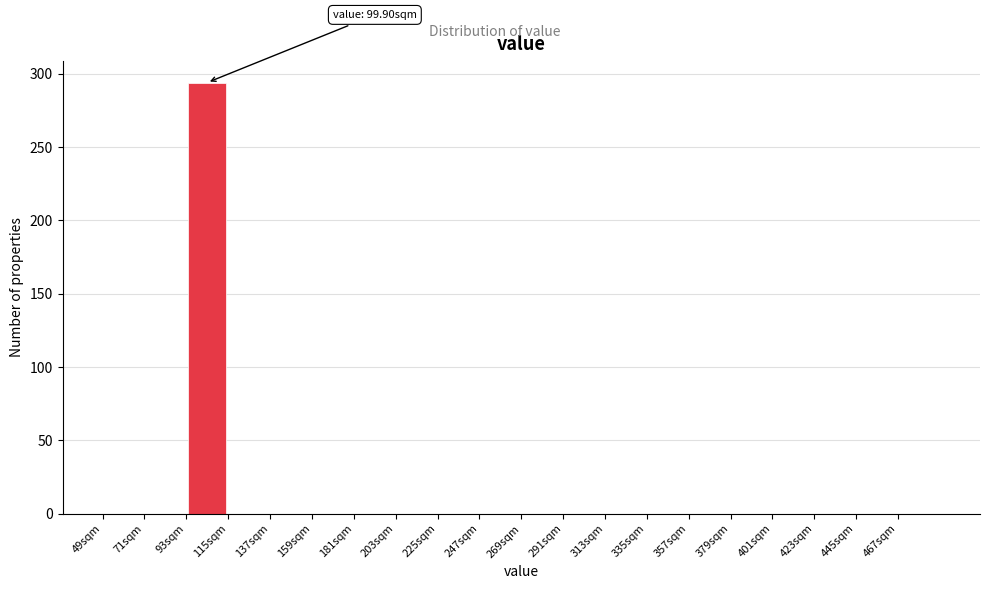

Over which range of the x-axis is the bar tallest?

93 to 115